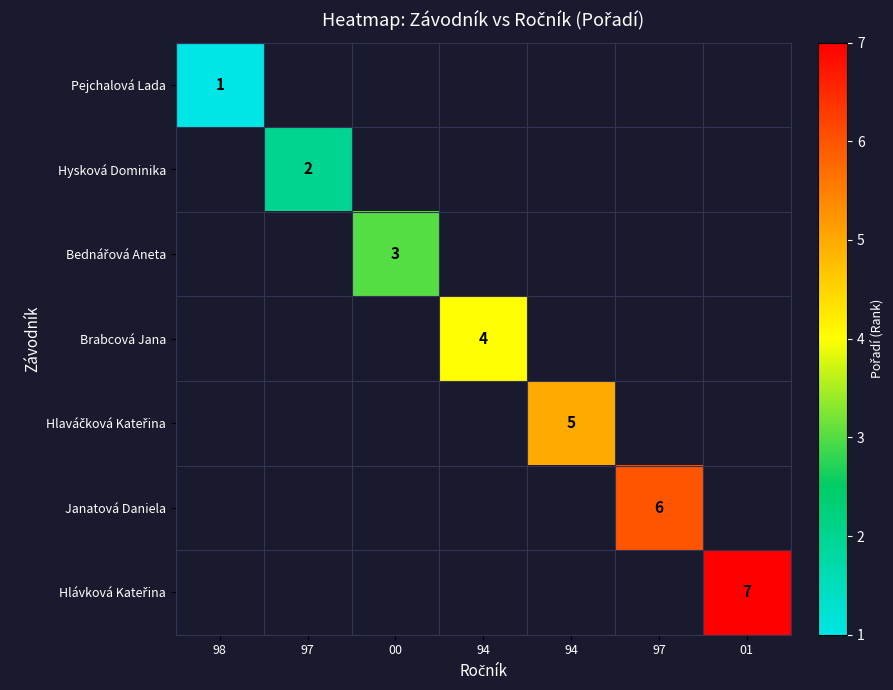

How many positive values does the Bednářová Aneta series have?

1